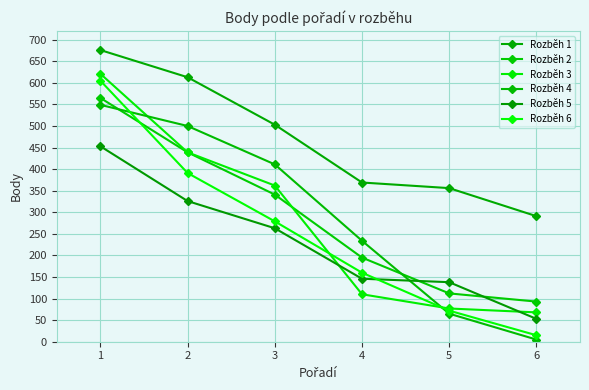

Which category has the lowest value across all series?

6